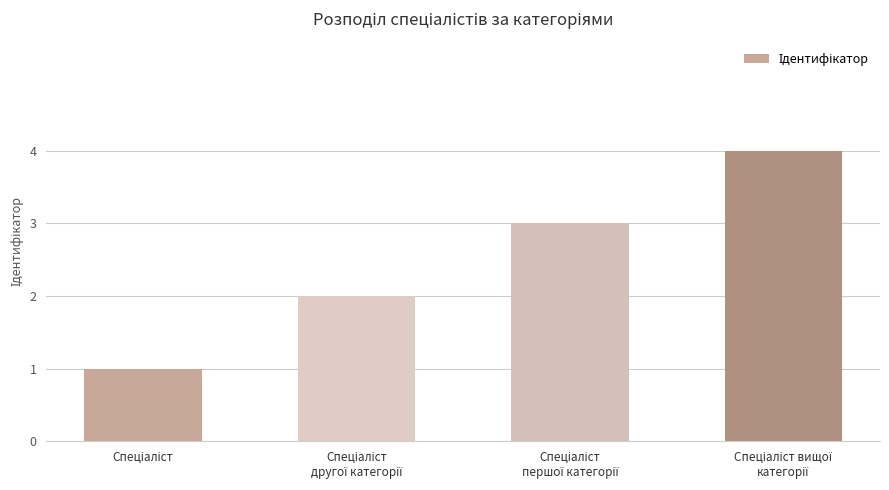

What is the maximum value shown in the chart?

4